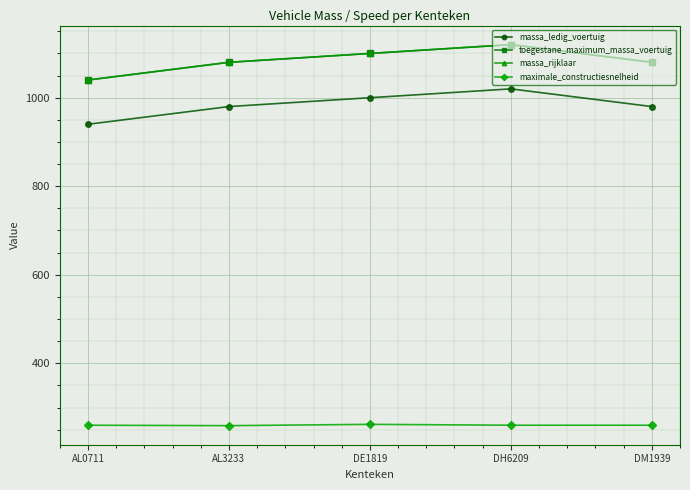

What is the approximate value of toegestane_maximum_massa_voertuig at AL0711?

1040